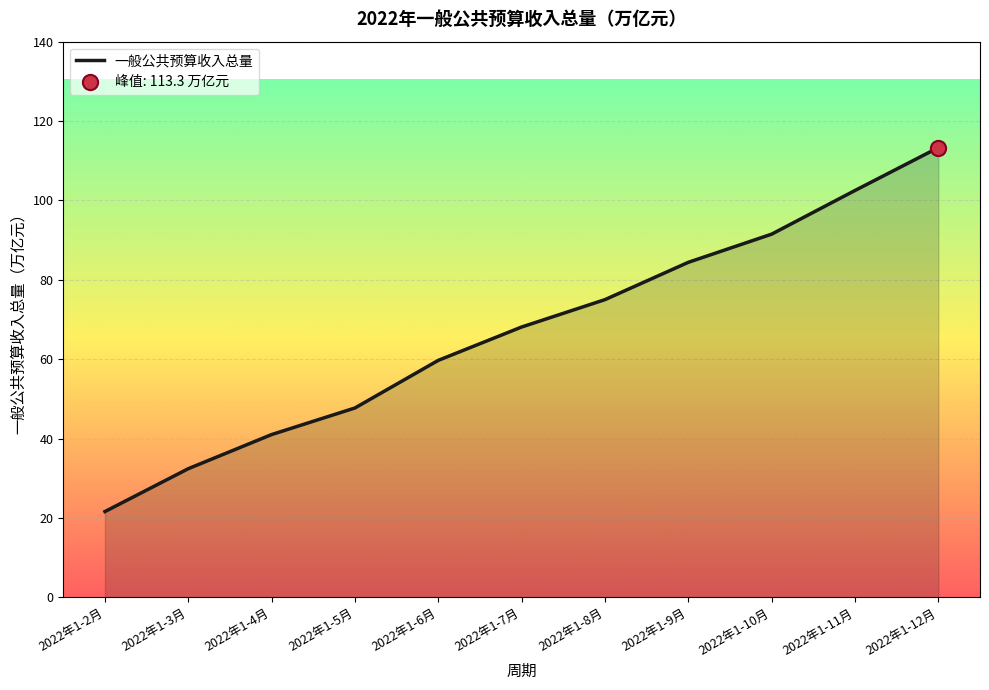

What is the ratio of the value at 2022年1-4月 to the value at 2022年1-6月?

0.7